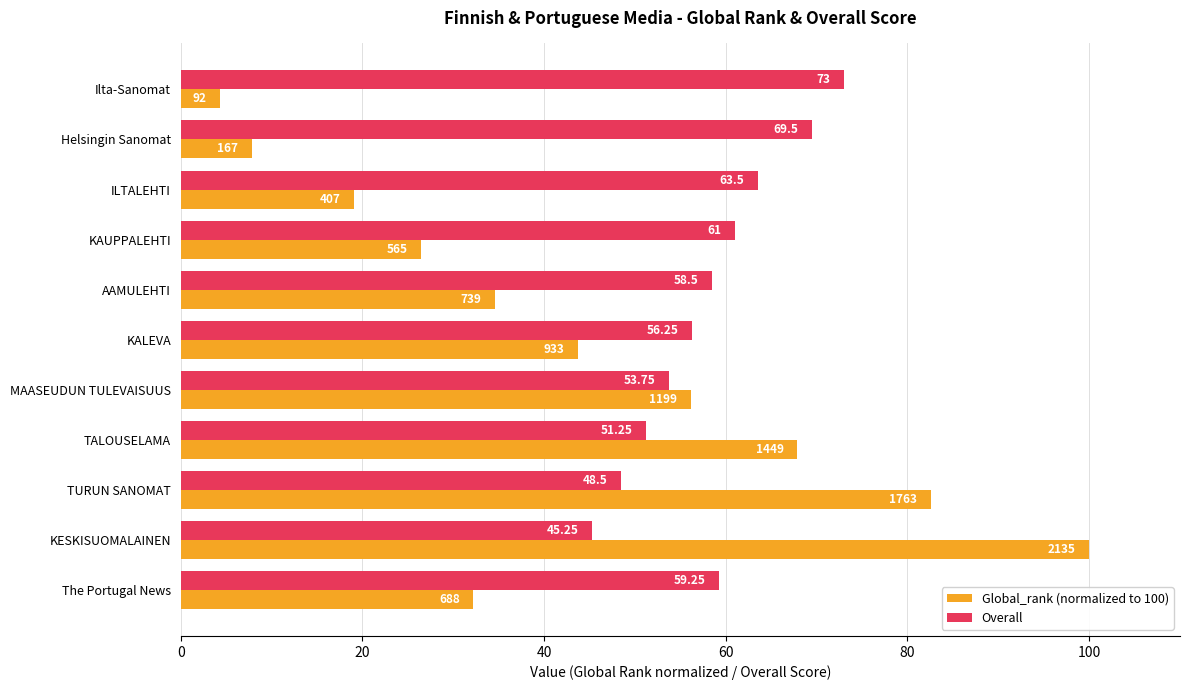

At which category is the sum across all series the highest?

KESKISUOMALAINEN